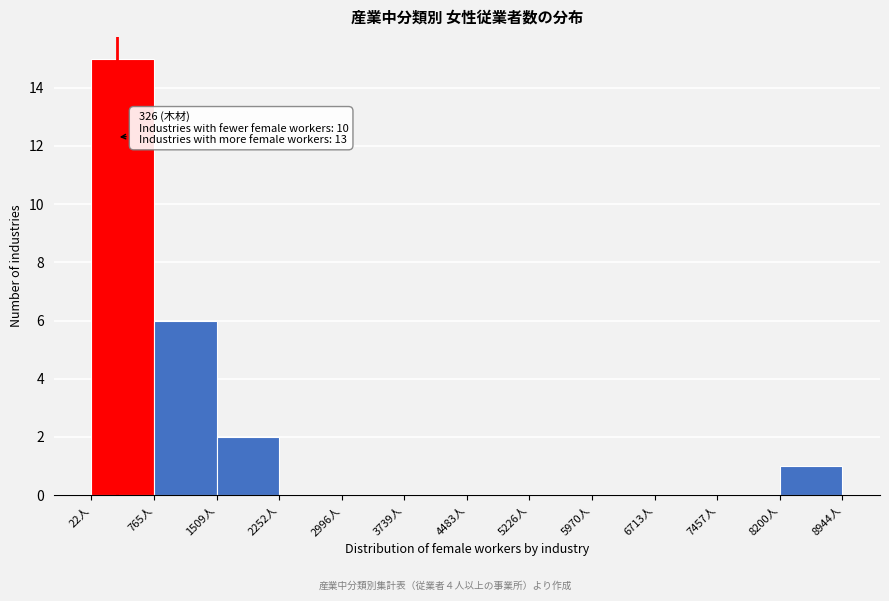

Over which range of the x-axis is the bar tallest?

0 to 800